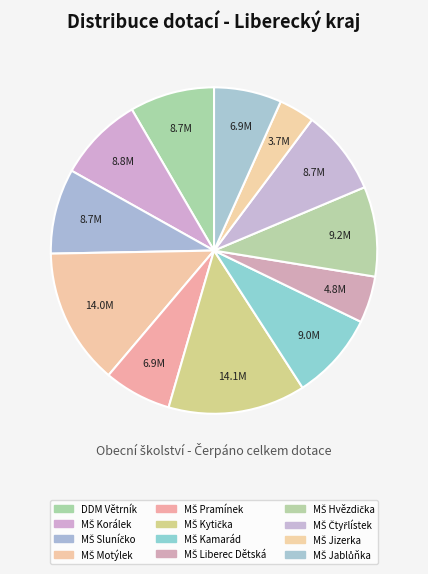

Count the number of slices in the pie.

12